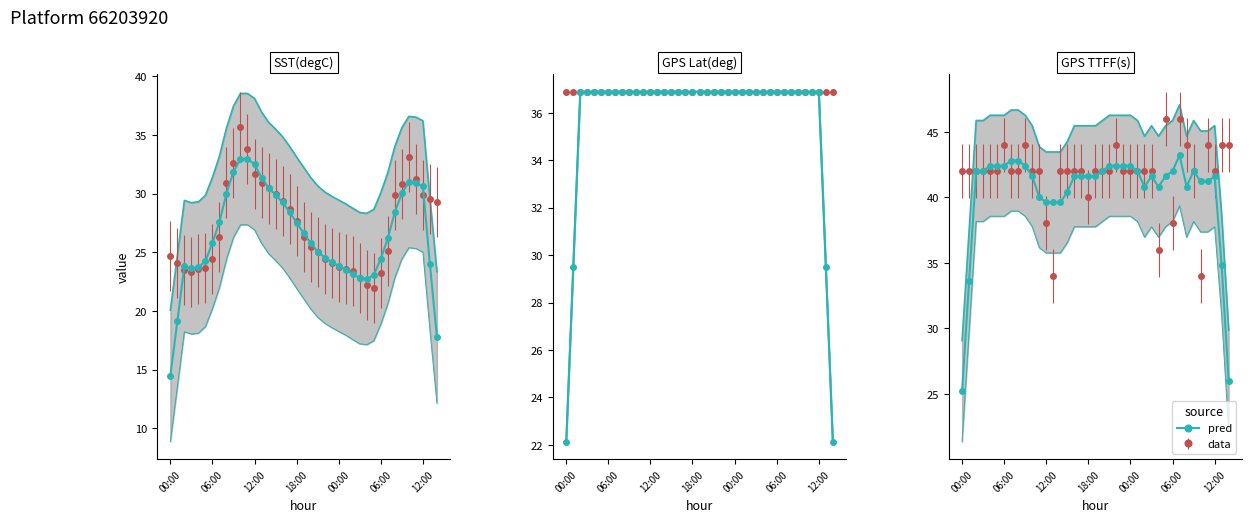

How many points are higher than both their immediate neighbors (excluding endpoints)?

6